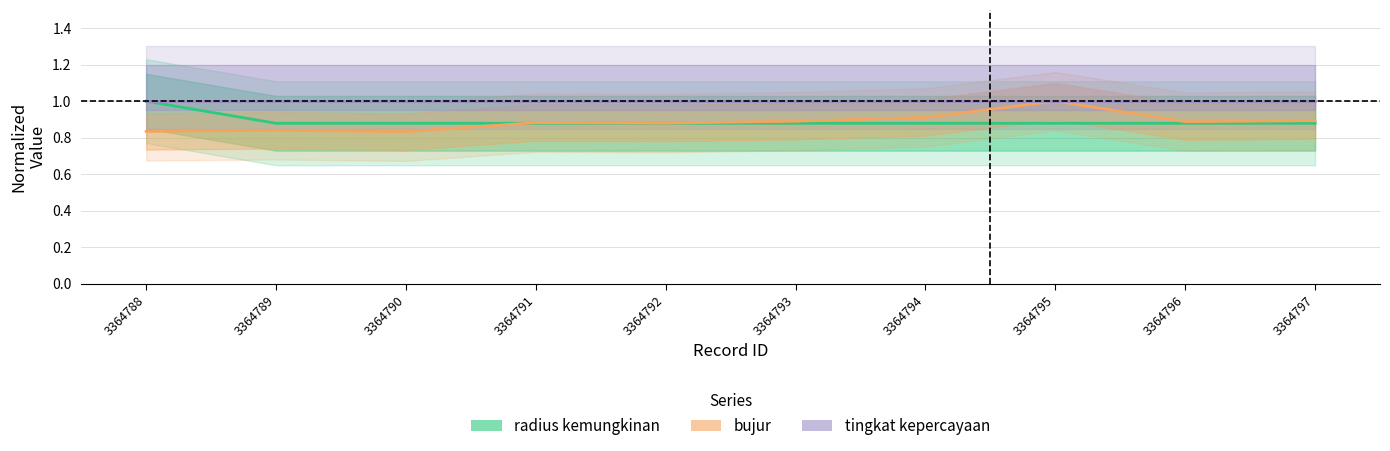

True or false: bujur has a value of 0.9 at 3364793.

True